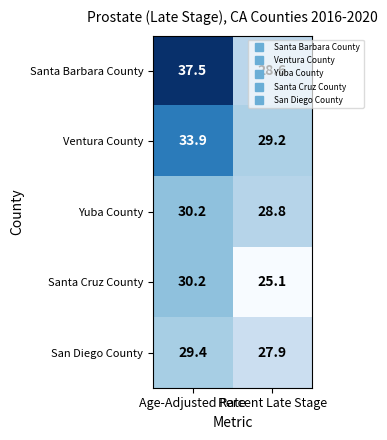

What is the total value across all series at Percent Late Stage?

139.6